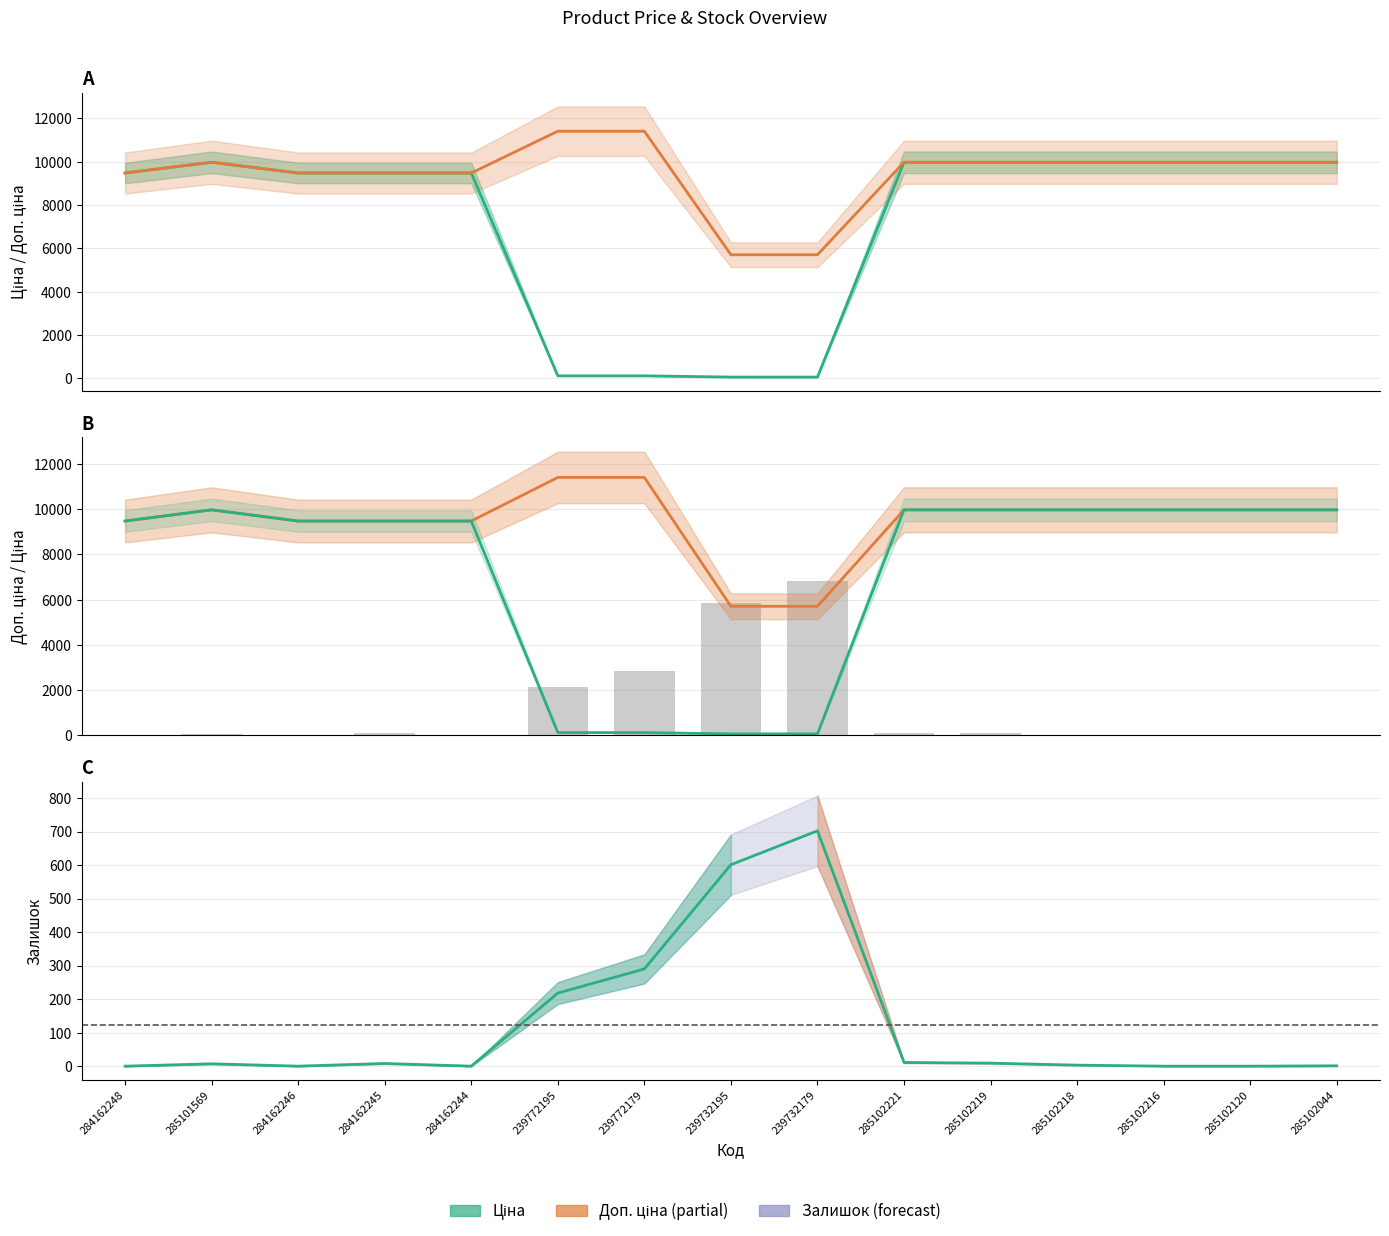

Where is Ціна nearest to the value 5016?

284162248